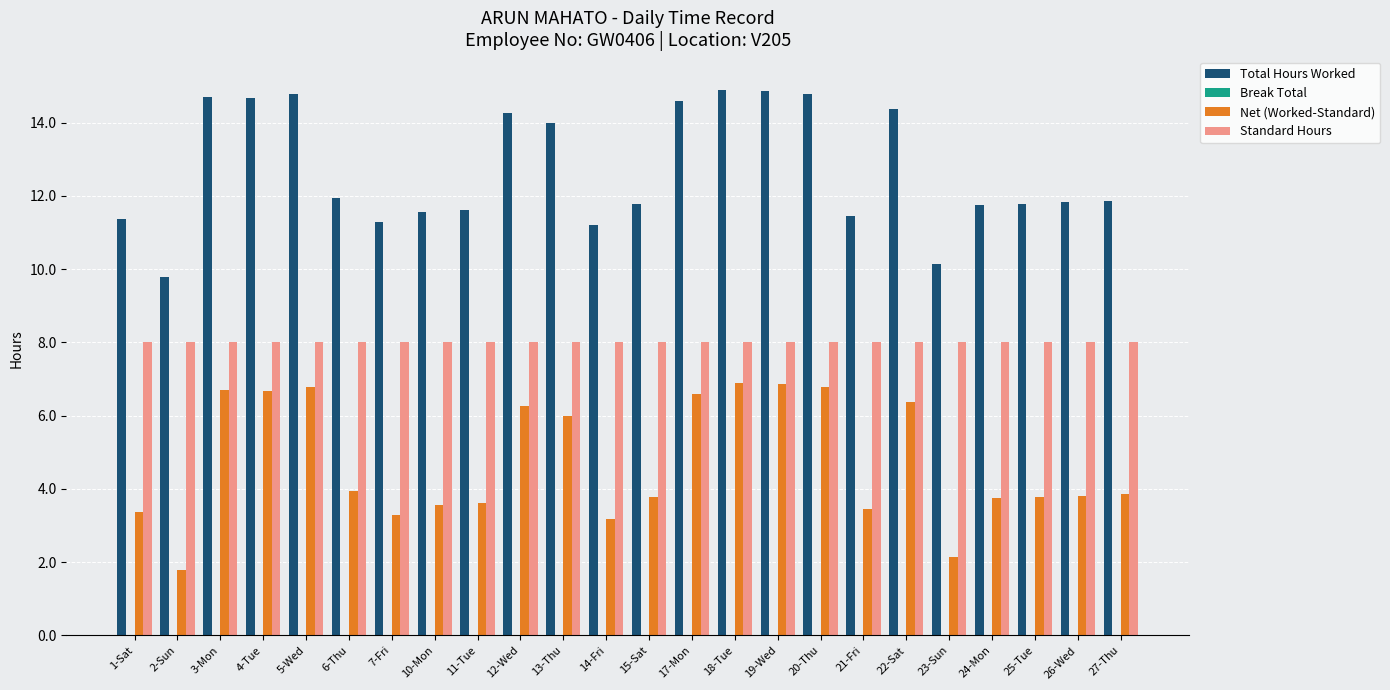

Is it true that Total Hours Worked equals 14.7 at 3-Mon?

True